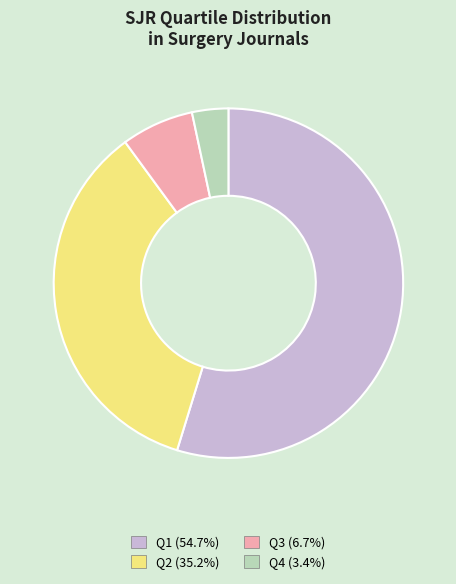

Which category has the smallest portion of the pie?

Q4